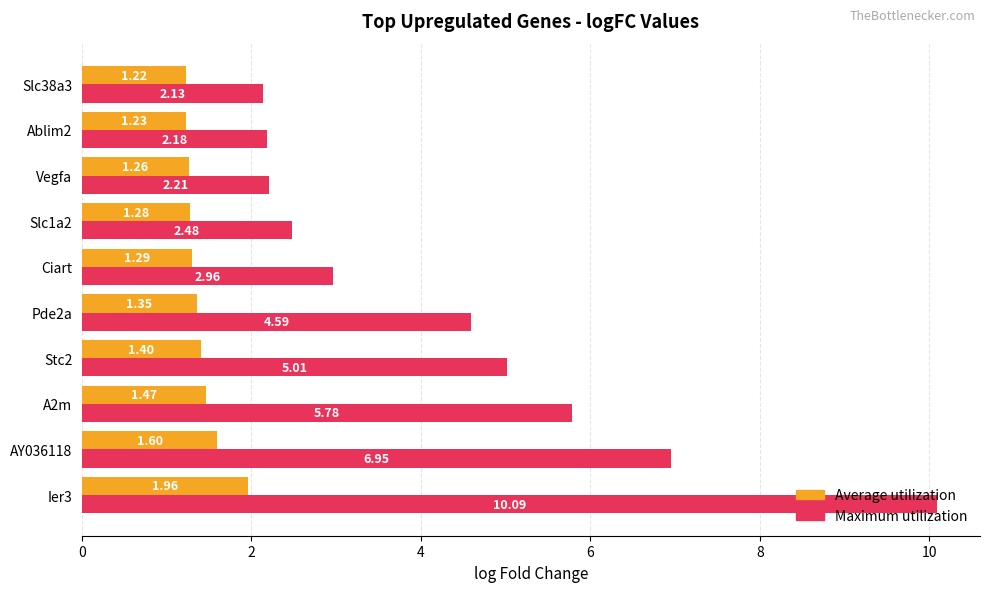

What is the sum of the Maximum utilization values at Ablim2 and Pde2a?

6.8